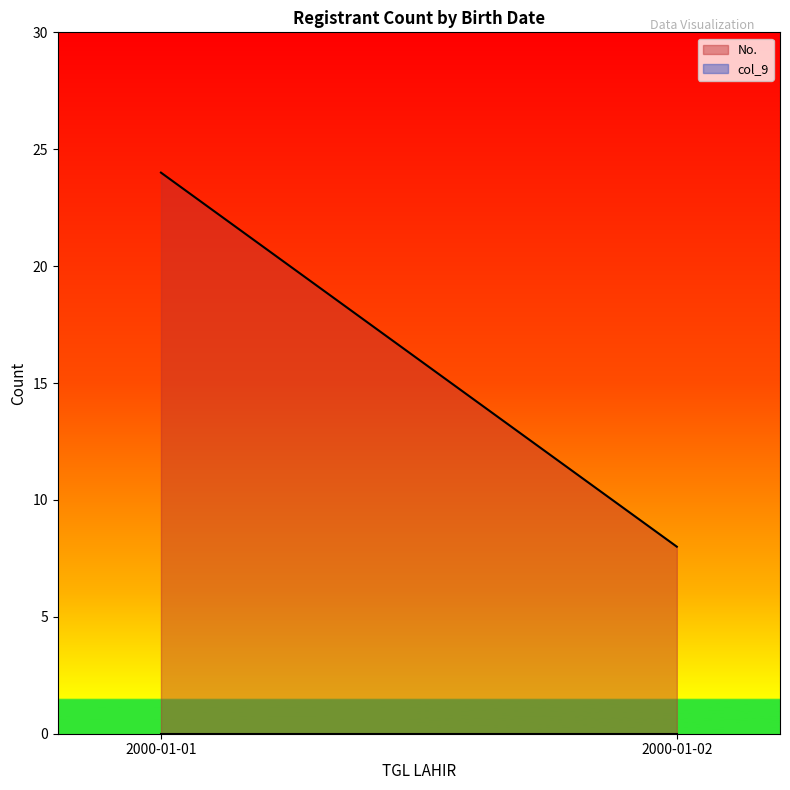

At which label does No. reach its minimum?

2000-01-02